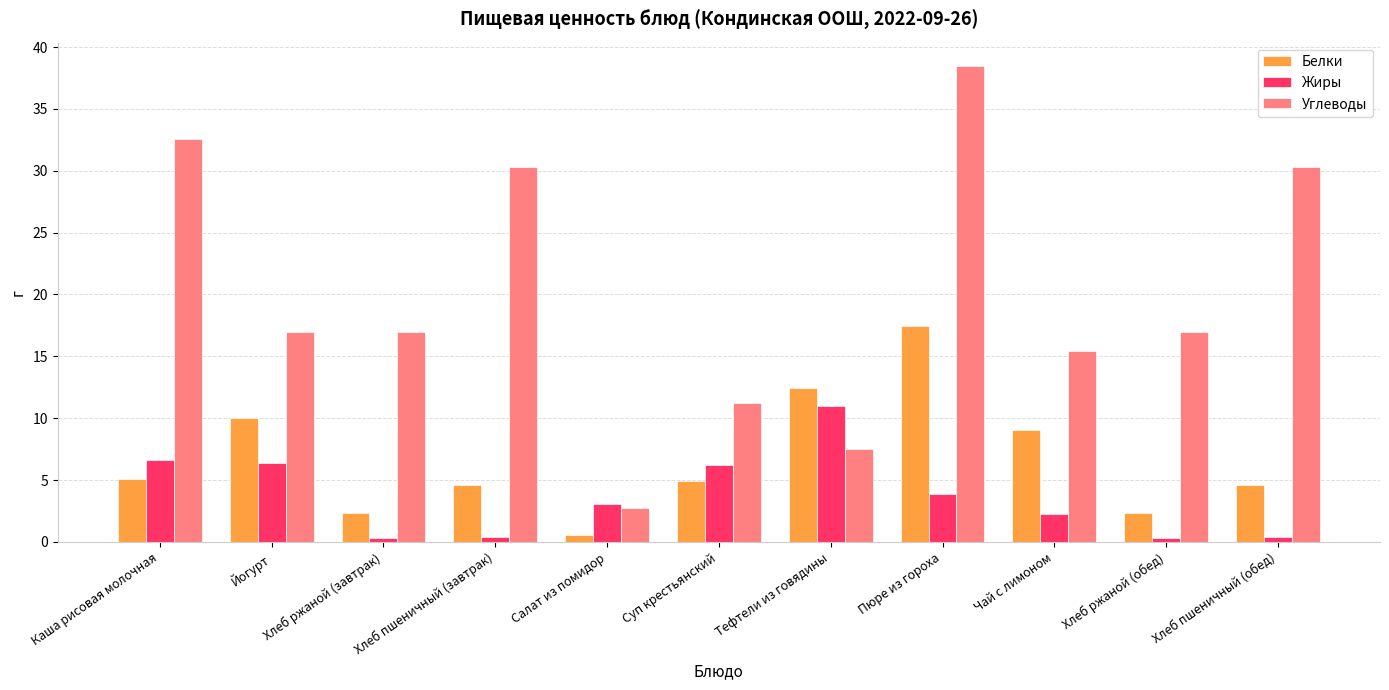

What is the total value across all series at Суп крестьянский?

22.4